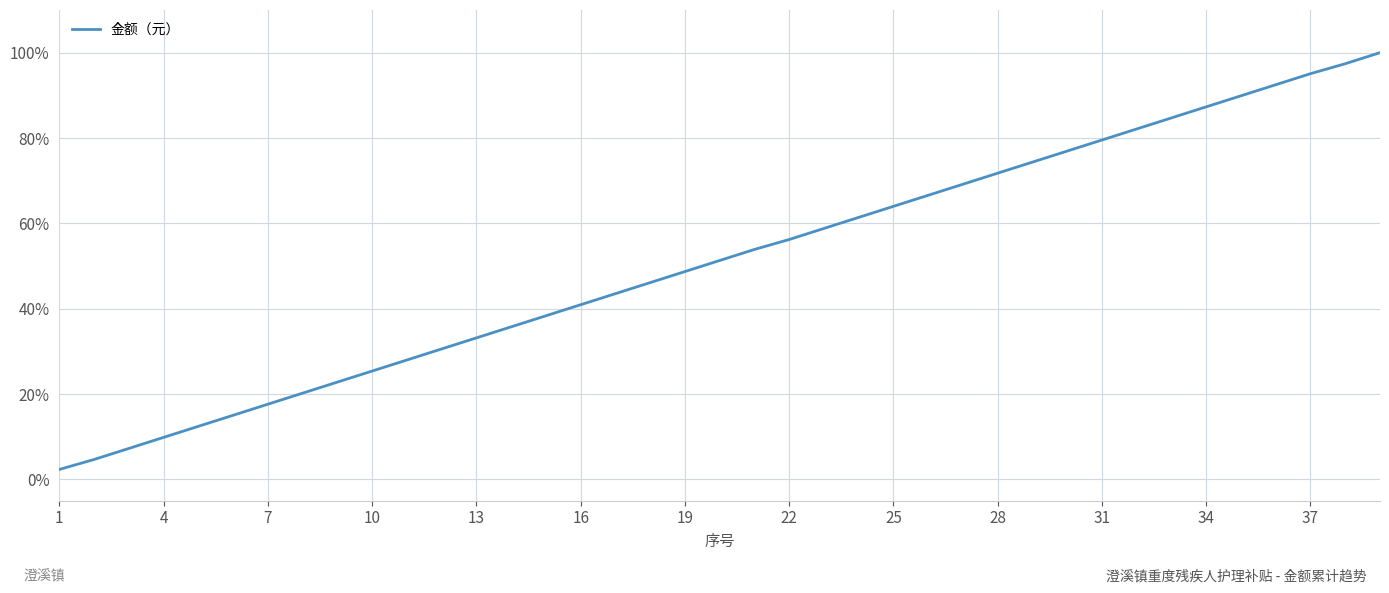

Reading left to right, list all the values displayed in this chart.

2.3	4.7	7.3	9.8	12.4	15.0	17.6	20.2	22.8	25.4	28.0	30.6	33.2	35.8	38.3	40.9	43.5	46.1	48.7	51.3	53.9	56.2	58.8	61.4	64.0	66.6	69.2	71.8	74.4	76.9	79.5	82.1	84.7	87.3	89.9	92.5	95.1	97.4	100.0